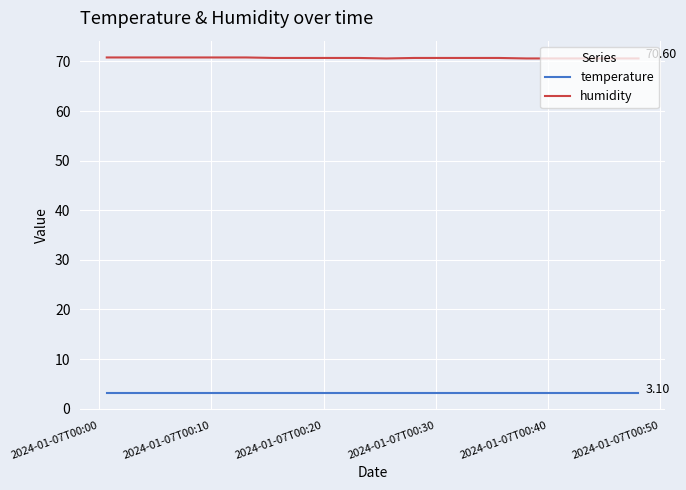

True or false: humidity and temperature cross at least once.

False